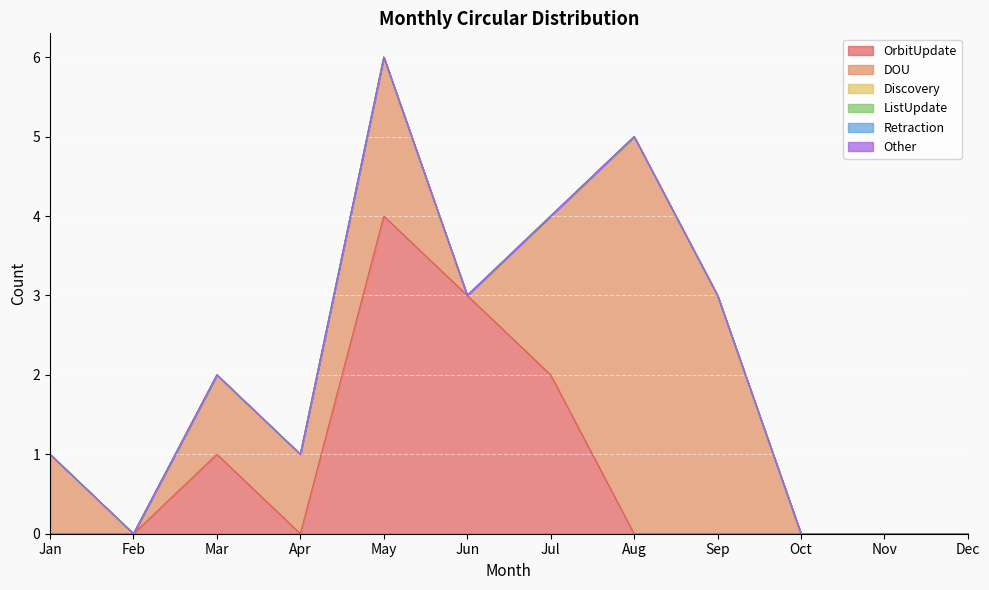

Is the value of Retraction at Jun greater than the value of OrbitUpdate at Aug?

No